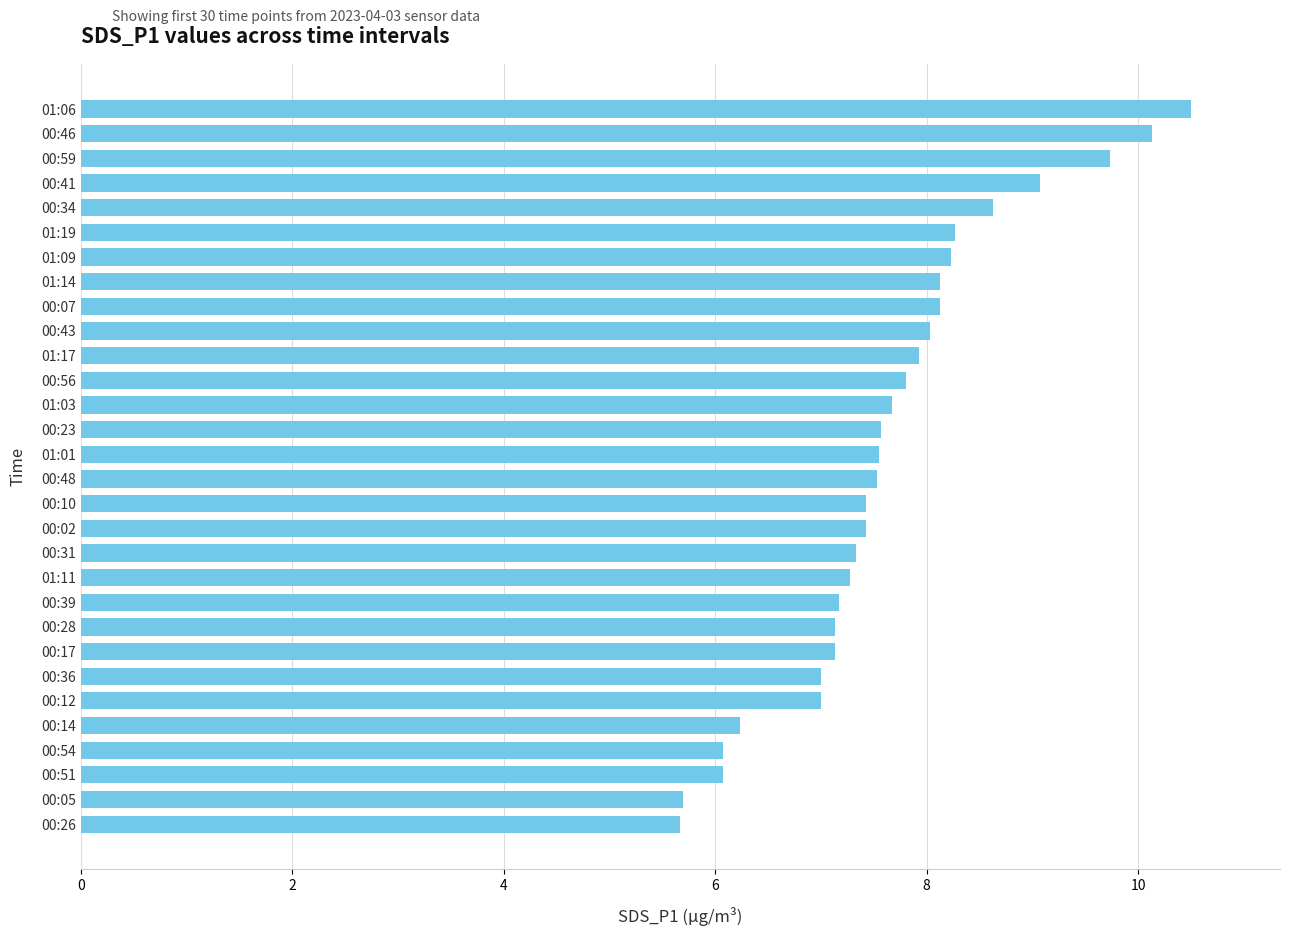

How many series are shown in this chart?

1